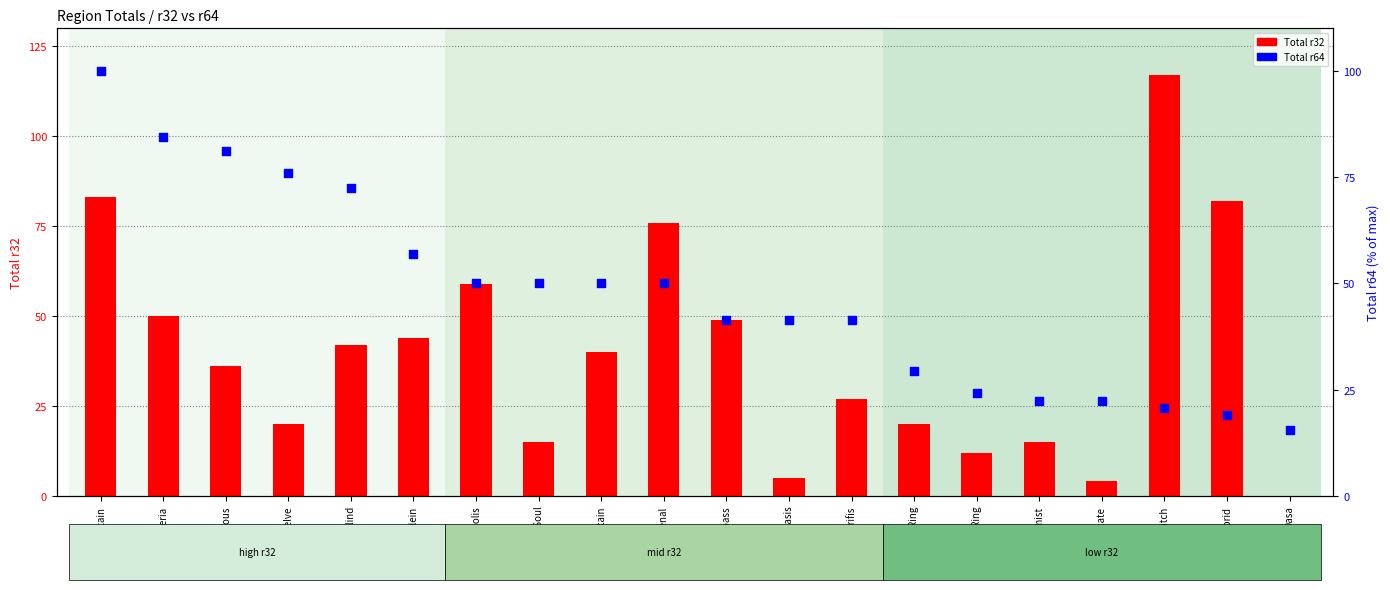

What are all the series names shown in the legend?

Total r32, Total r64